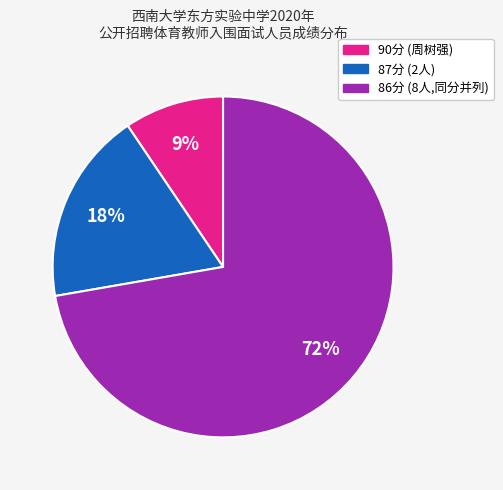

Does any single category account for the majority?

Yes